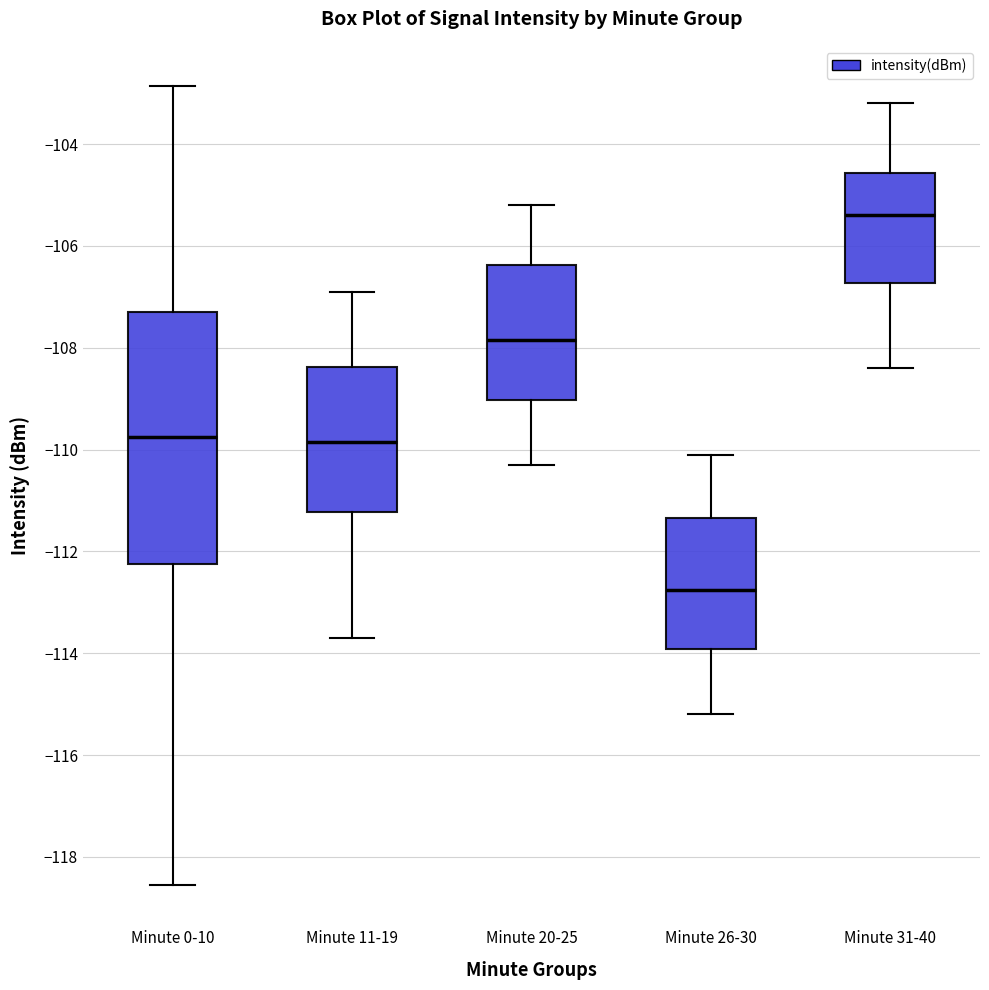

Which box has the lowest median line?

Minute 26-30